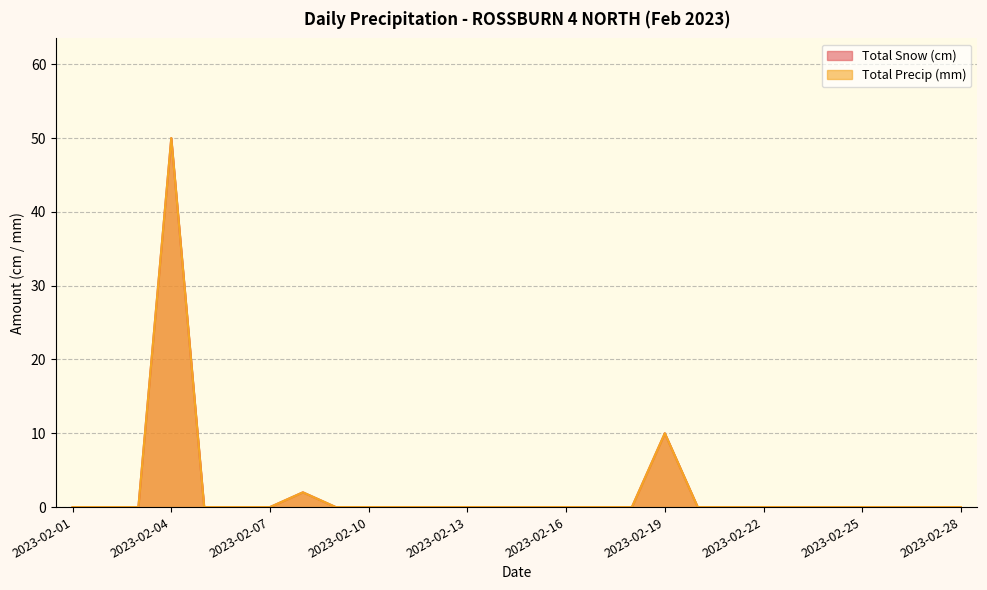

How many data points in Total Precip (mm) are above 0?

3